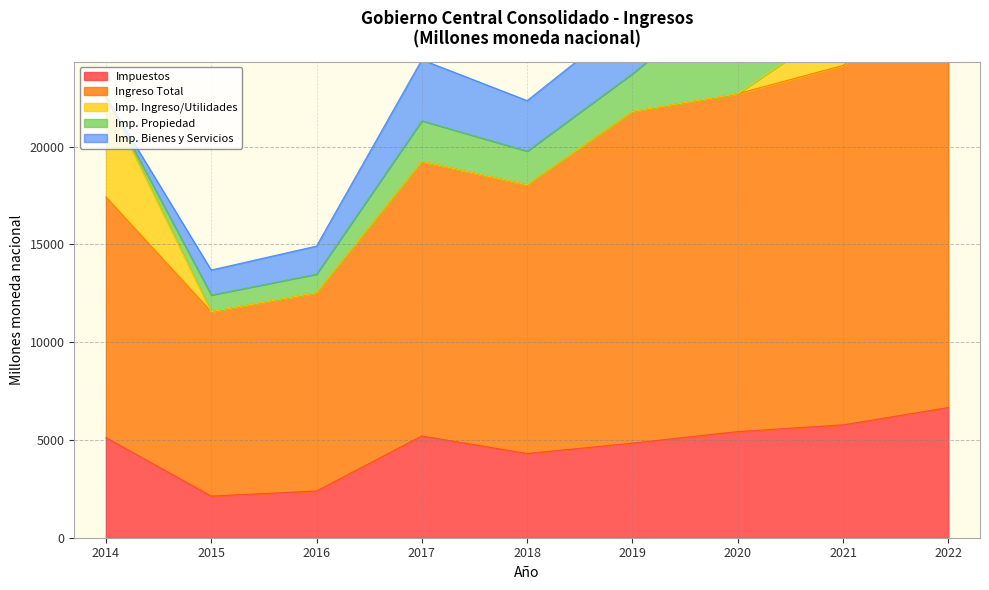

Which series has the largest total across all categories?

Ingreso Total